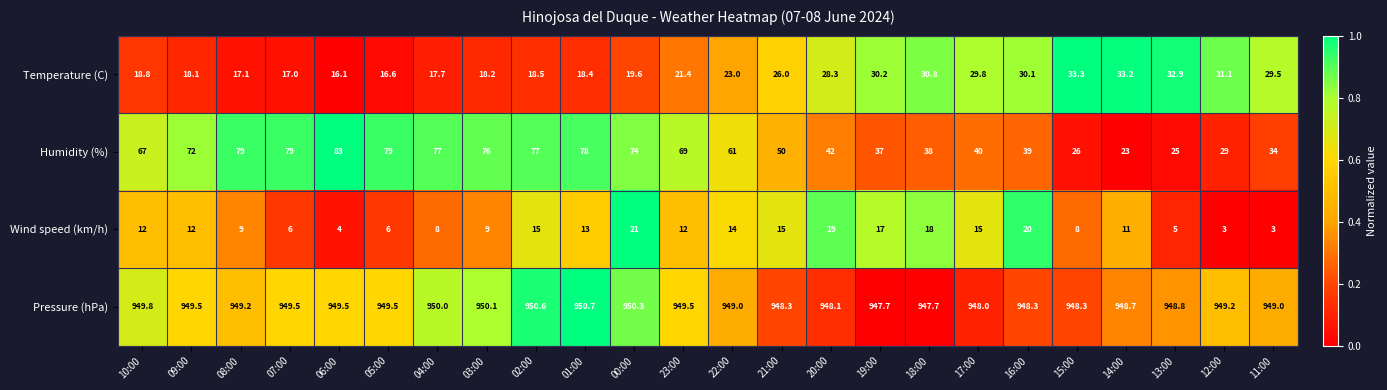

The Humidity (%) series shows 19.9 at 19:00. True or false?

False